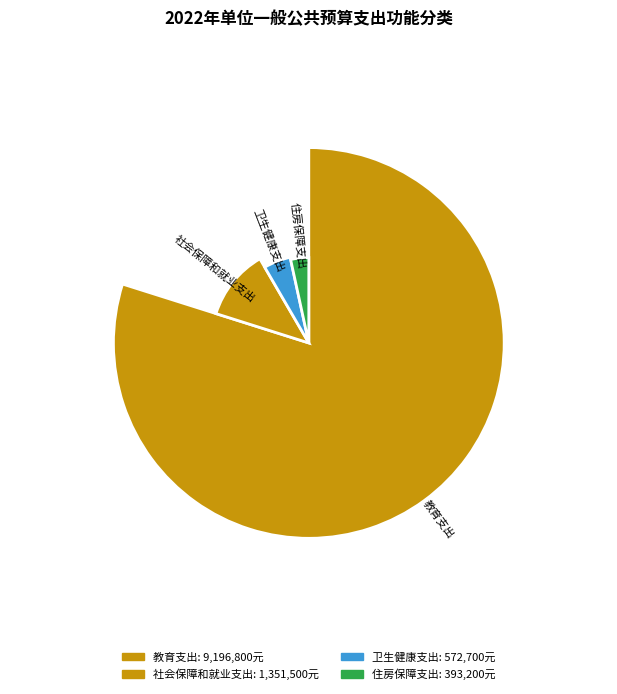

What percentage is the 教育支出 slice, to the nearest percent?

80%